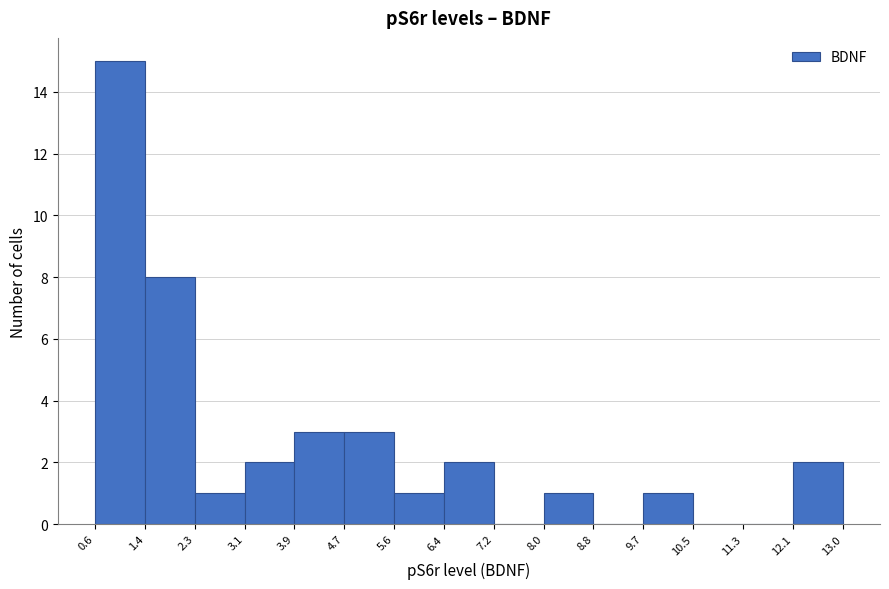

Reading left to right, list every bar in this chart as the range it spans on the x-axis followed by its height. The values are not printed on the chart, so give them approximately, as read against the axis.

0.6 to 1.4: 15
1.4 to 2.3: 8
2.3 to 3.1: 1
3.1 to 3.9: 2
3.9 to 4.7: 3
4.7 to 5.6: 3
5.6 to 6.4: 1
6.4 to 7.2: 2
7.2 to 8.0: 0
8.0 to 8.8: 1
8.8 to 9.7: 0
9.7 to 10.5: 1
10.5 to 11.3: 0
11.3 to 12.1: 0
12.1 to 13.0: 2